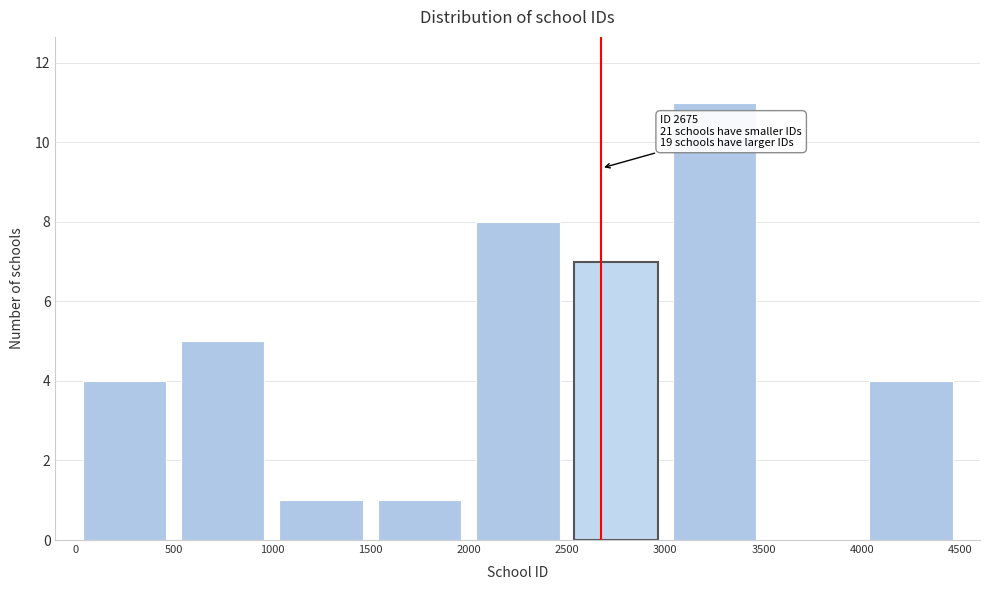

Which range on the x-axis has the tallest bar?

3000 to 3500